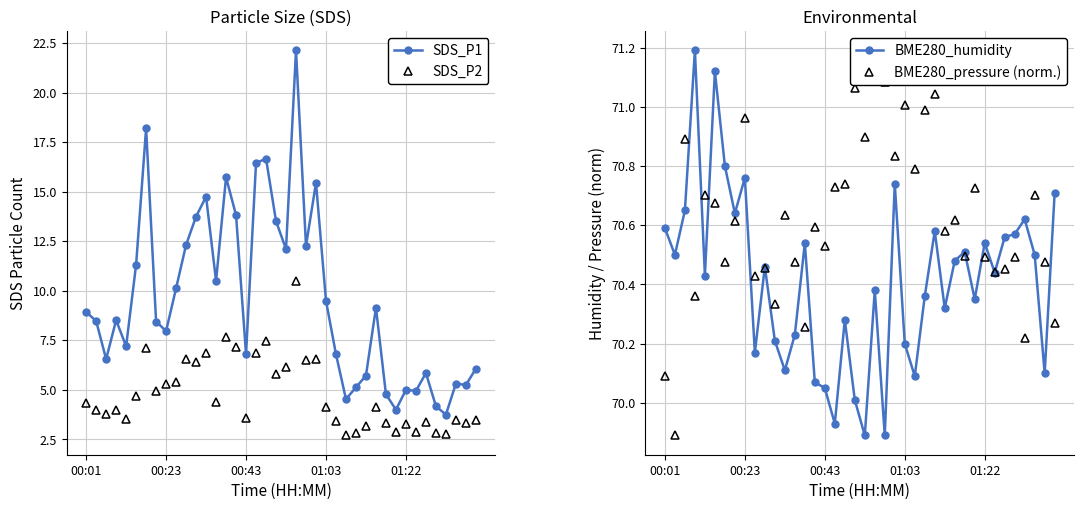

What is the total value across all series at 35?

148.1